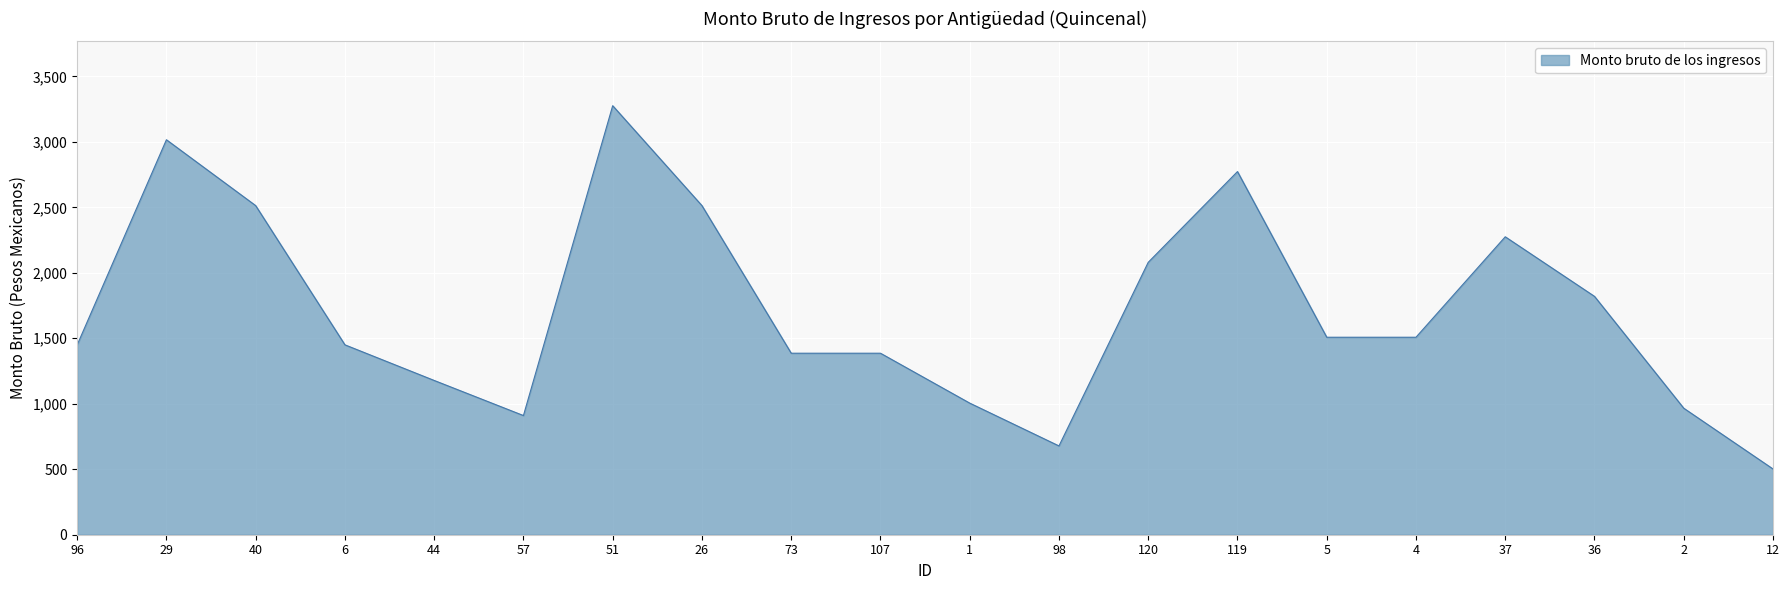

Count the number of data series in this chart.

1